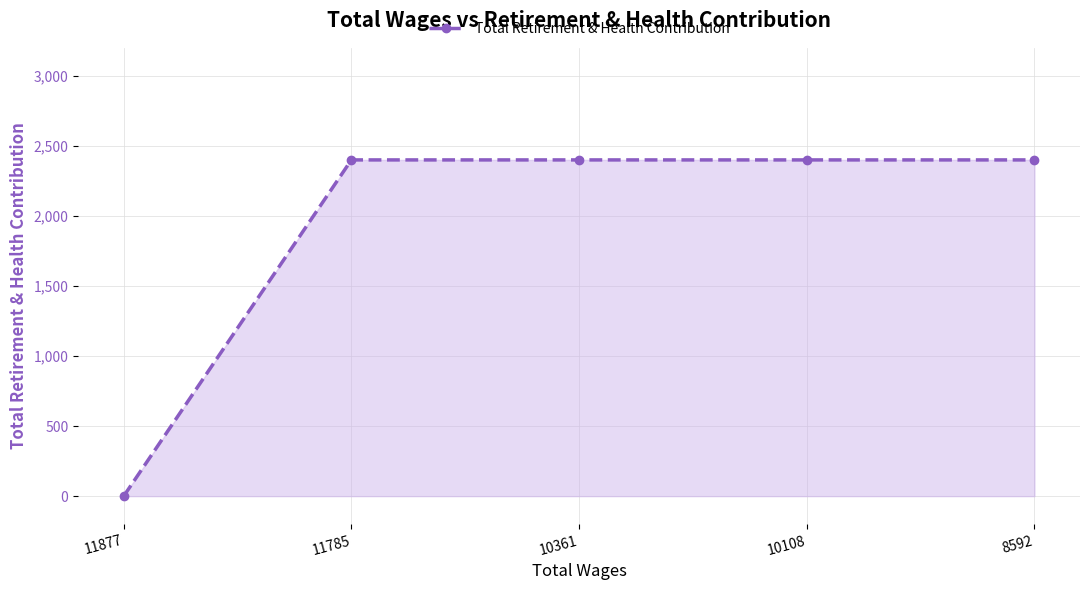

At which category does the chart reach its minimum across all series?

11877